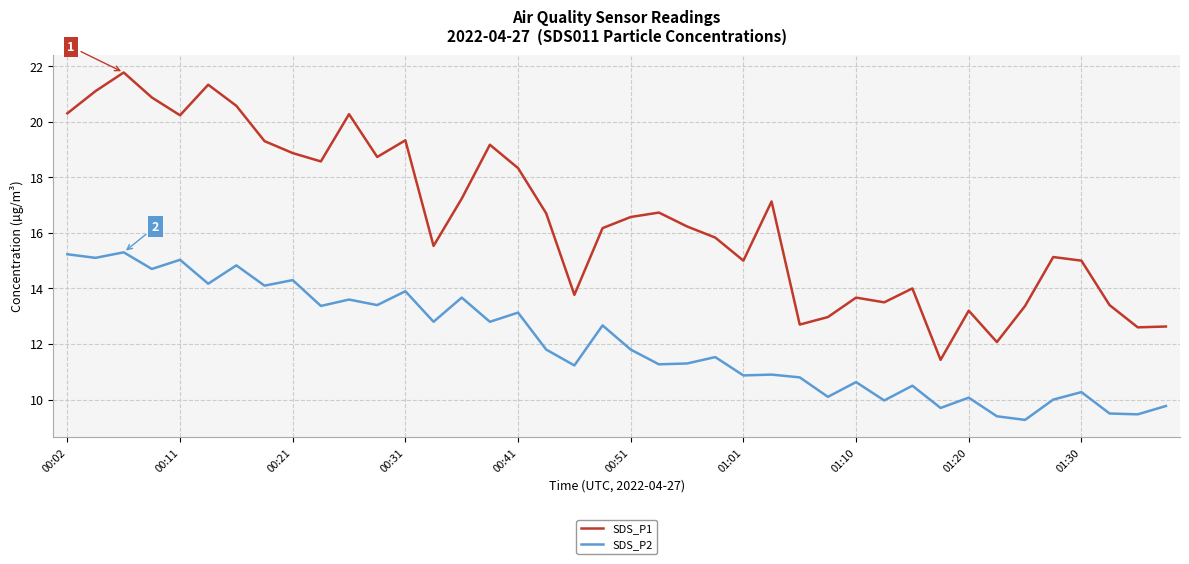

What is the highest value of the SDS_P1 series?

21.8